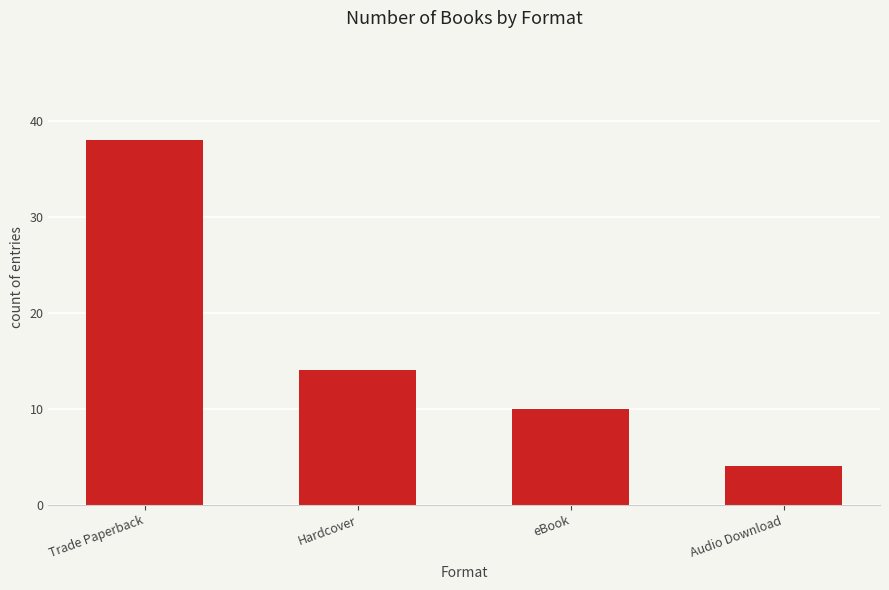

What is the label of the 3rd bar from the right?

Hardcover